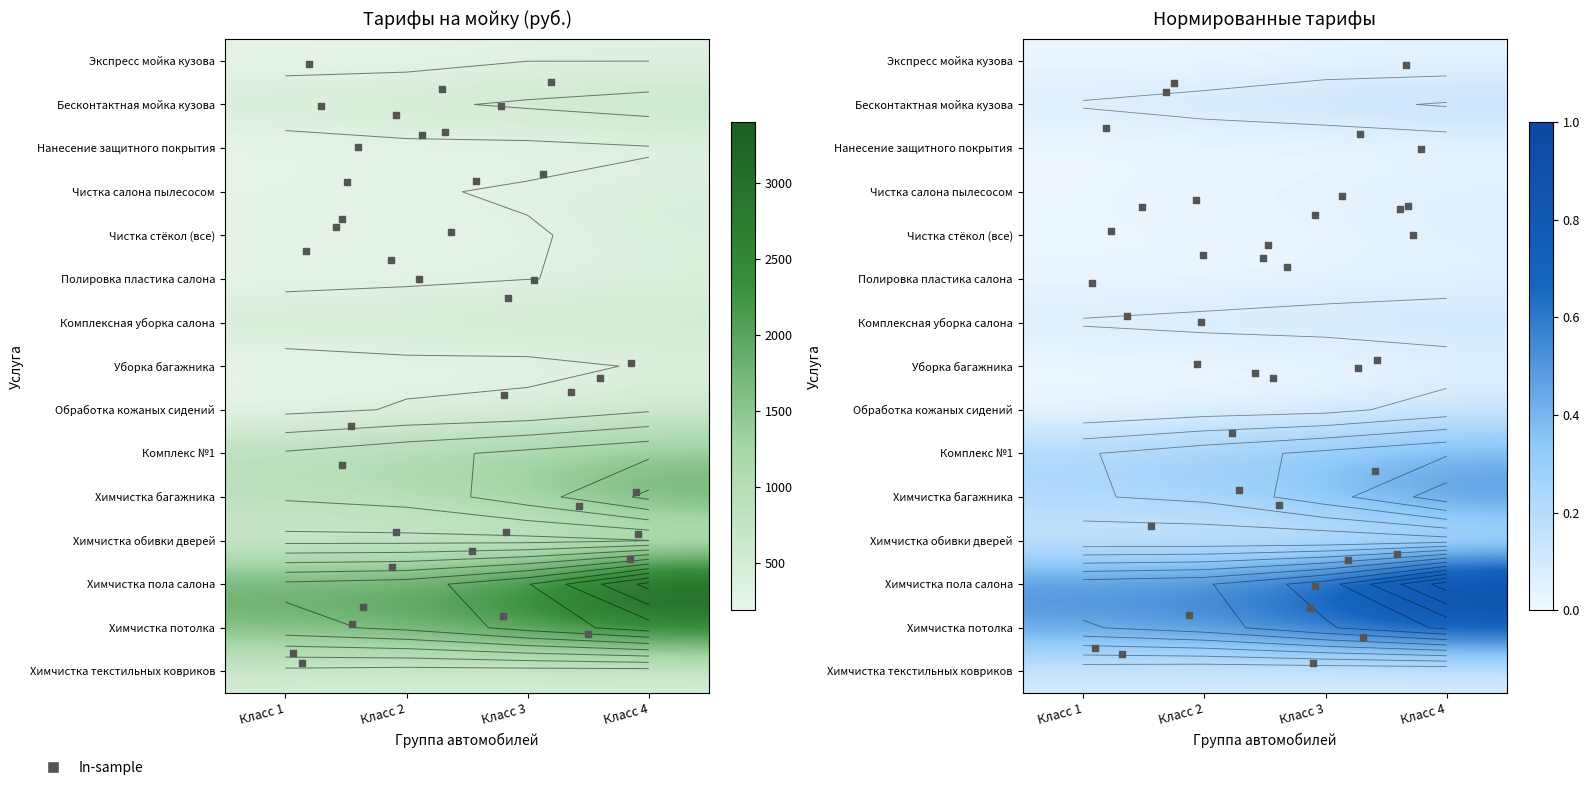

Is the value of Уборка багажника at Класс 3 greater than the value of Комплексная уборка салона at Класс 4?

No